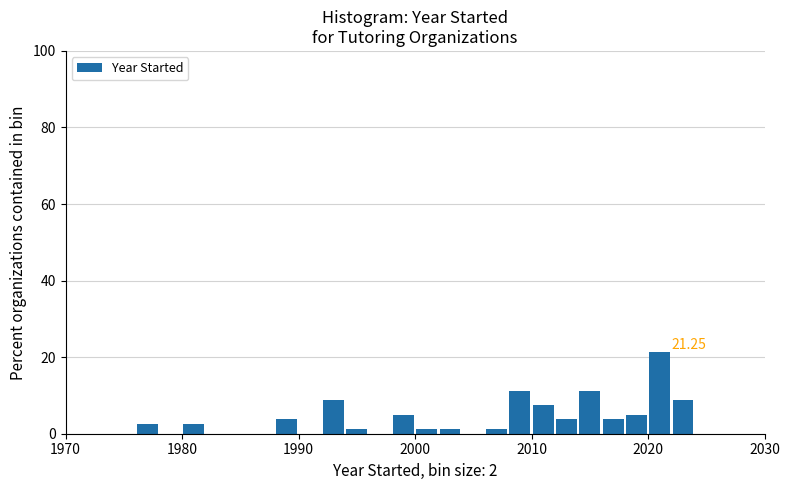

Read against the x-axis, roughly where is the centre of the tallest bar?

2021